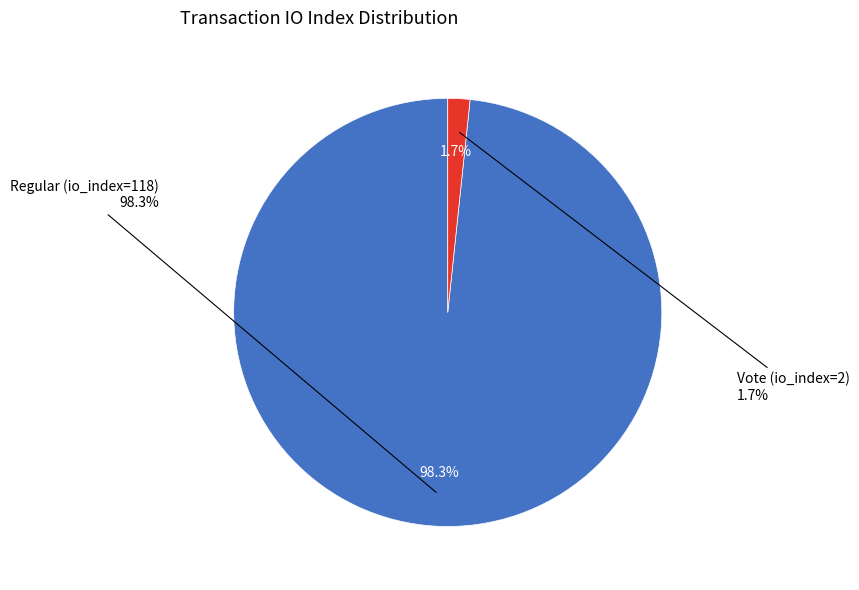

To the nearest percent, what portion does Vote (io_index=2) represent?

2%